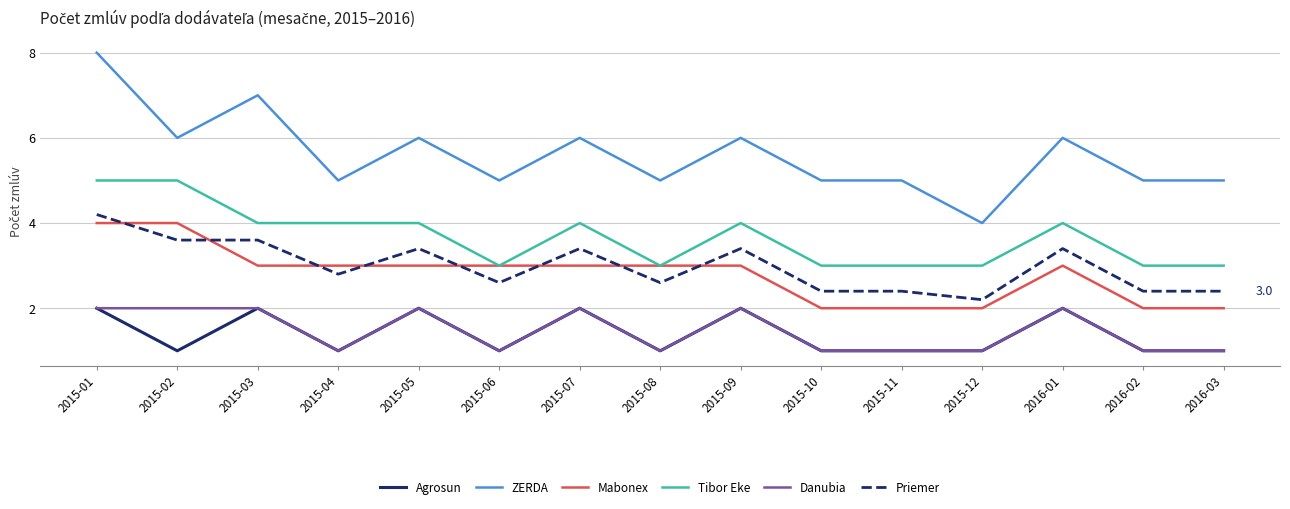

What is the sum of all Priemer values?

44.8